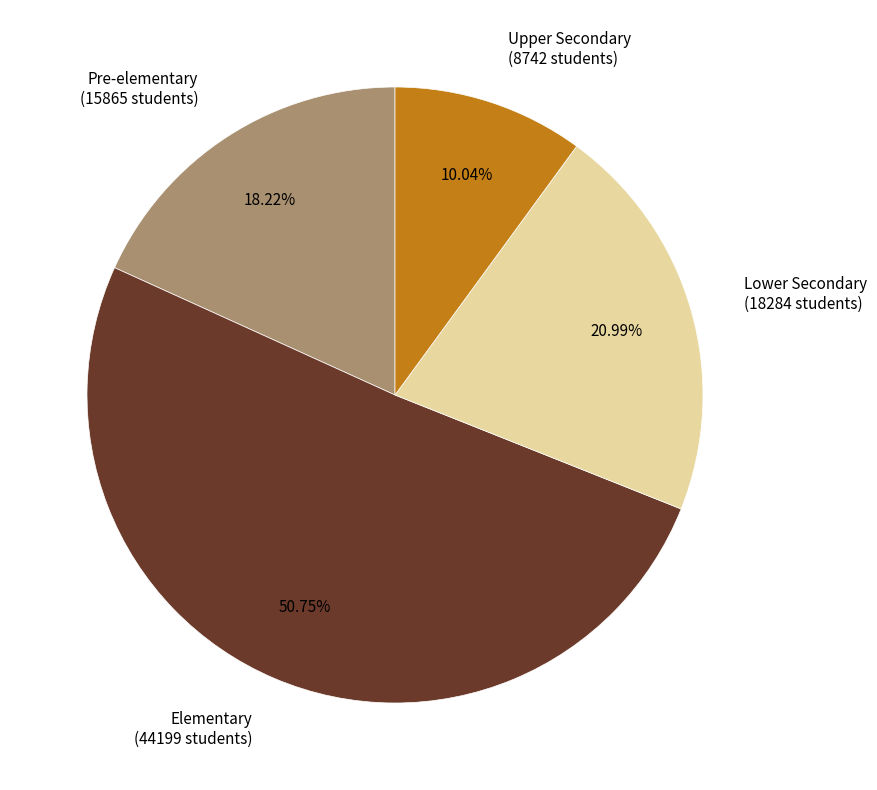

How many slices are in this pie chart?

4